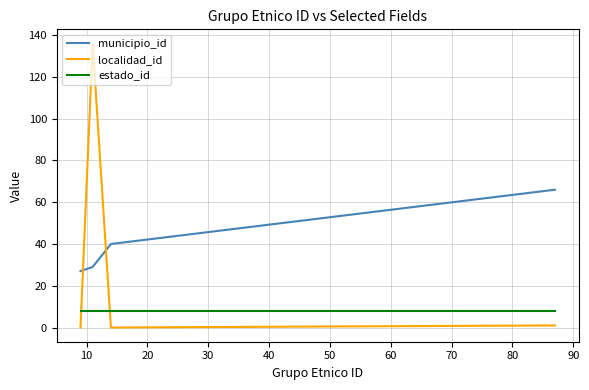

Which series has the largest range (max minus min)?

localidad_id